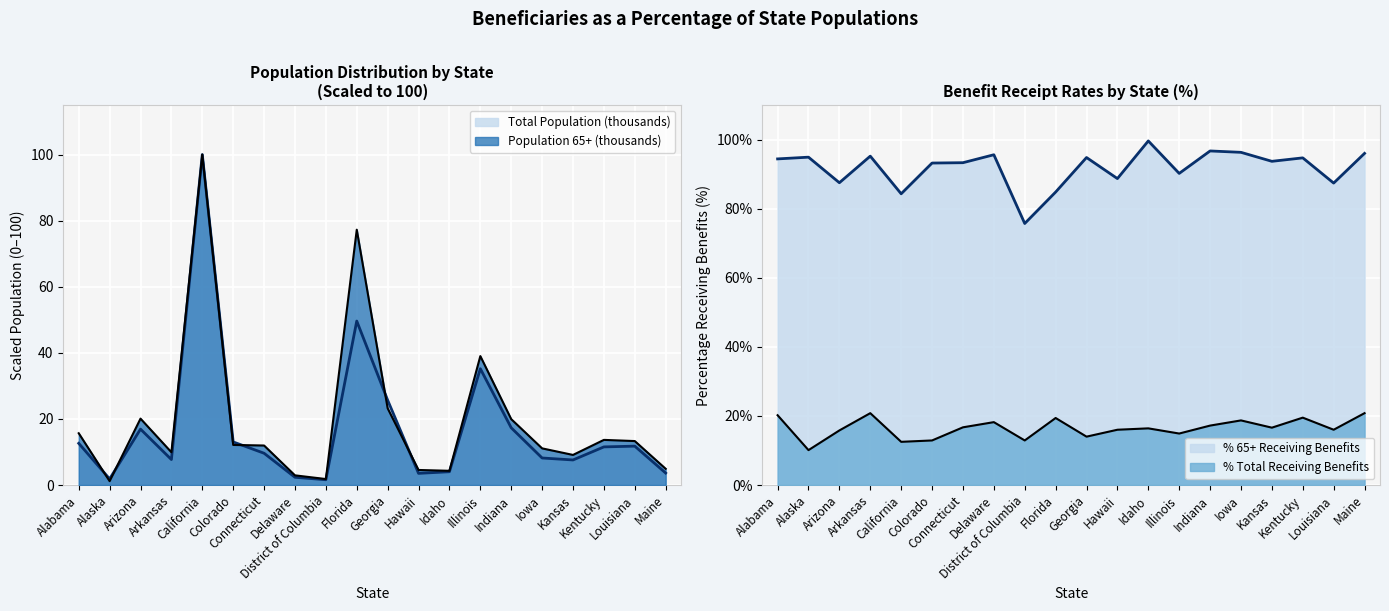

Between Georgia and Hawaii, which is larger?

Georgia